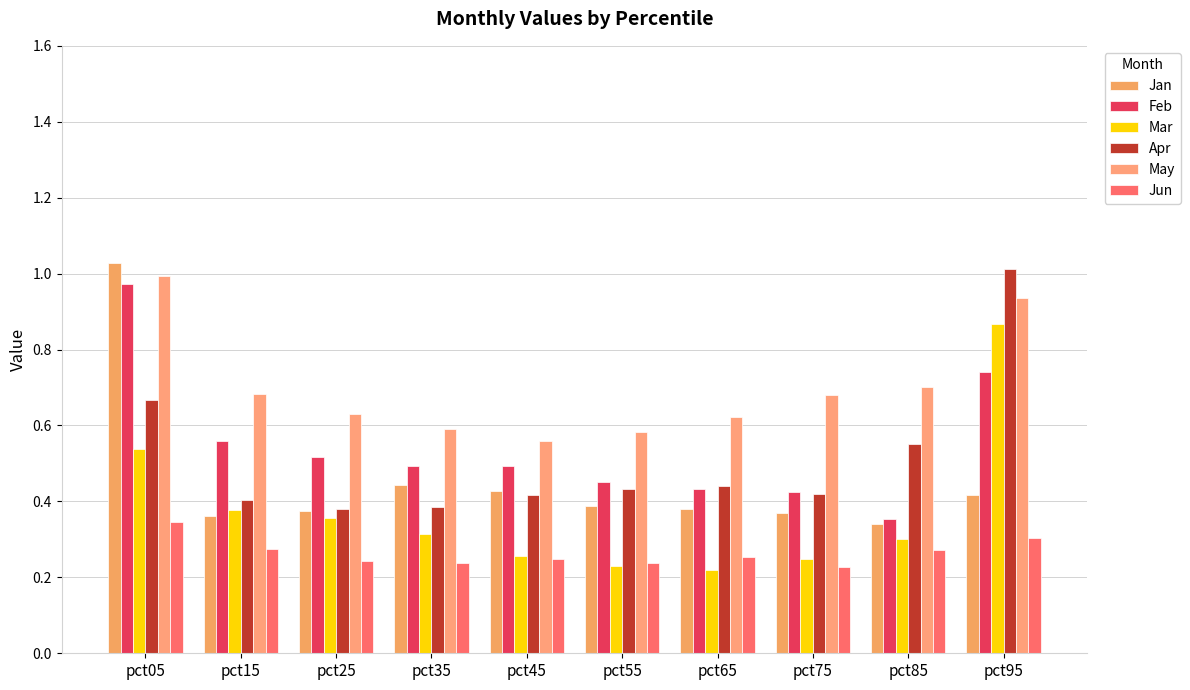

What is the maximum value shown in the chart?

1.0